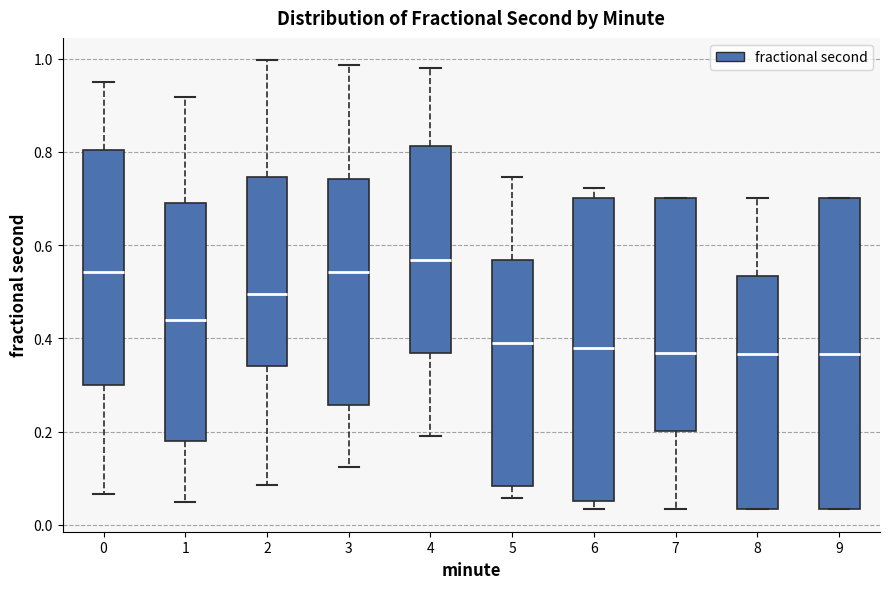

Where is the lower edge of the box at x = 7 on the y-axis? The values are not printed on the chart, so give them approximately, as read against the axis.

0.20